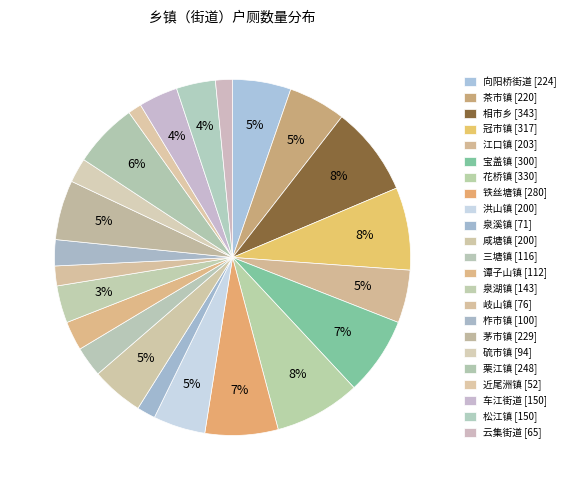

What is the smallest slice in the pie chart?

近尾洲镇